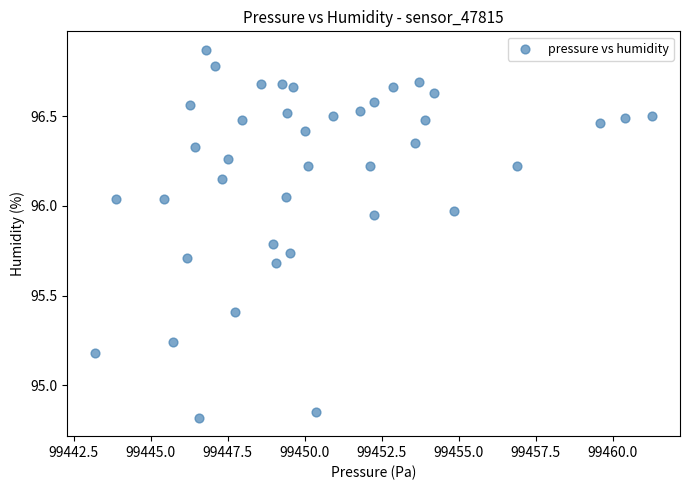

What is the range of X values (max minus min)?

18.1